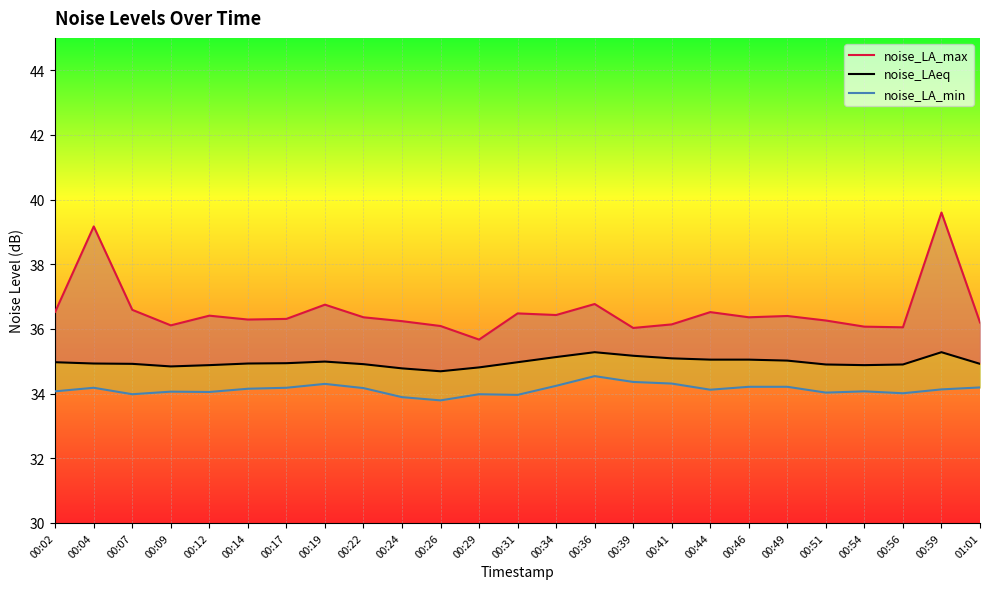

Which series has the largest total across all categories?

noise_LA_max